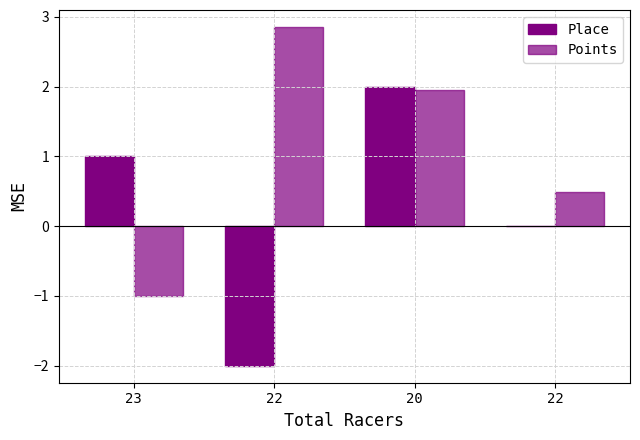

At how many categories does at least one series exceed 1?

2